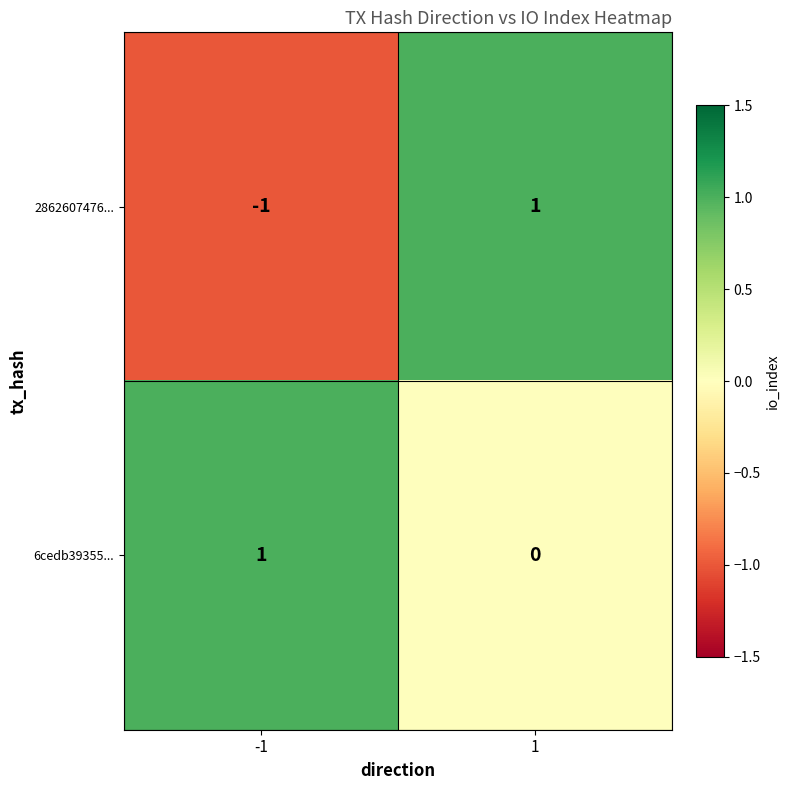

Reading right to left, transcribe all the data shown in this chart.

2862607476...: 1	-1
6cedb39355...: 0	1